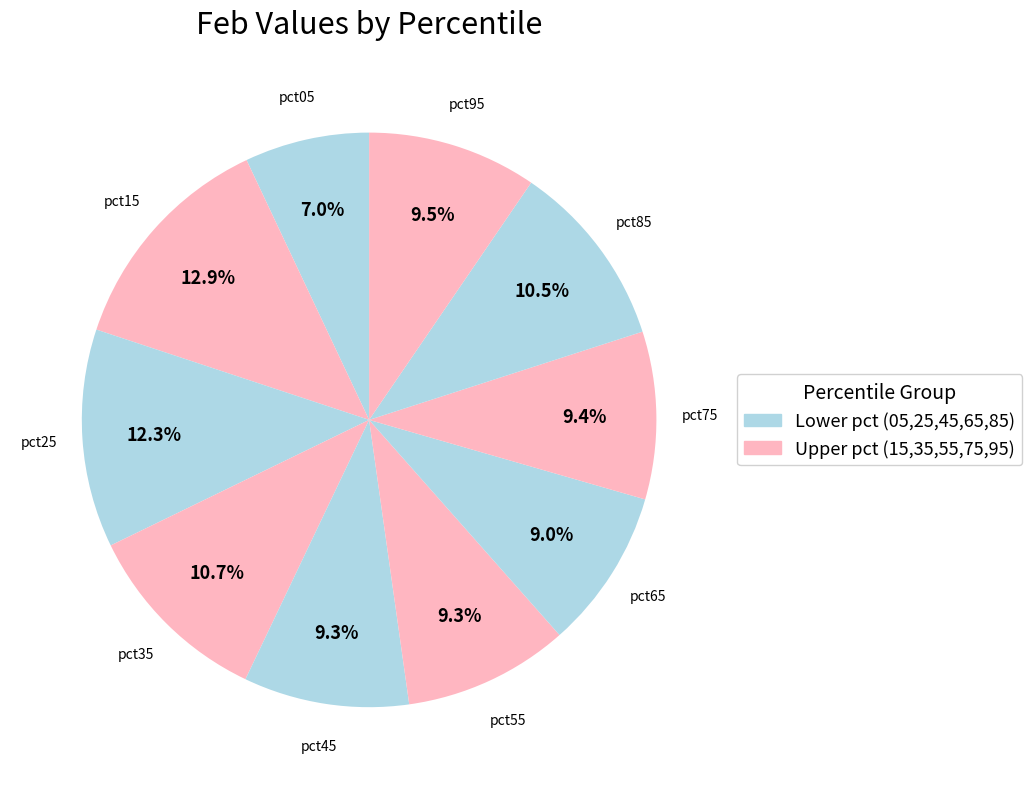

The pct75 slice represents 9% of the pie. True or false?

True